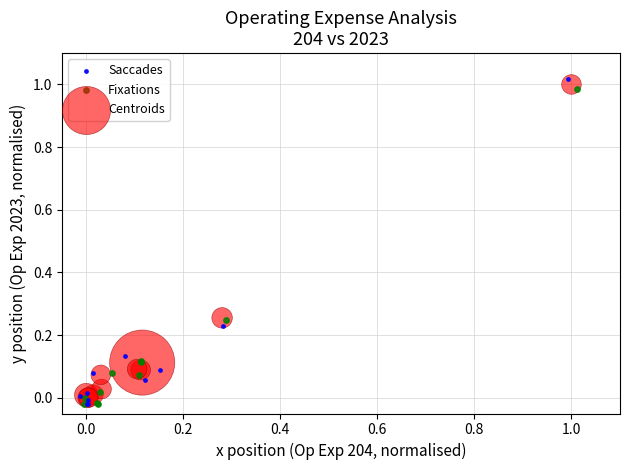

Which series has the largest Y range (max minus min)?

Saccades